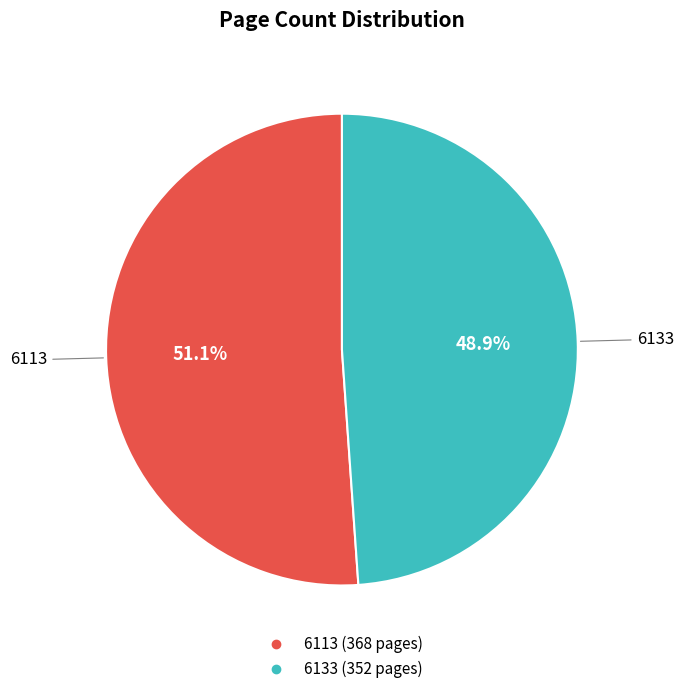

How many slices are in this pie chart?

2